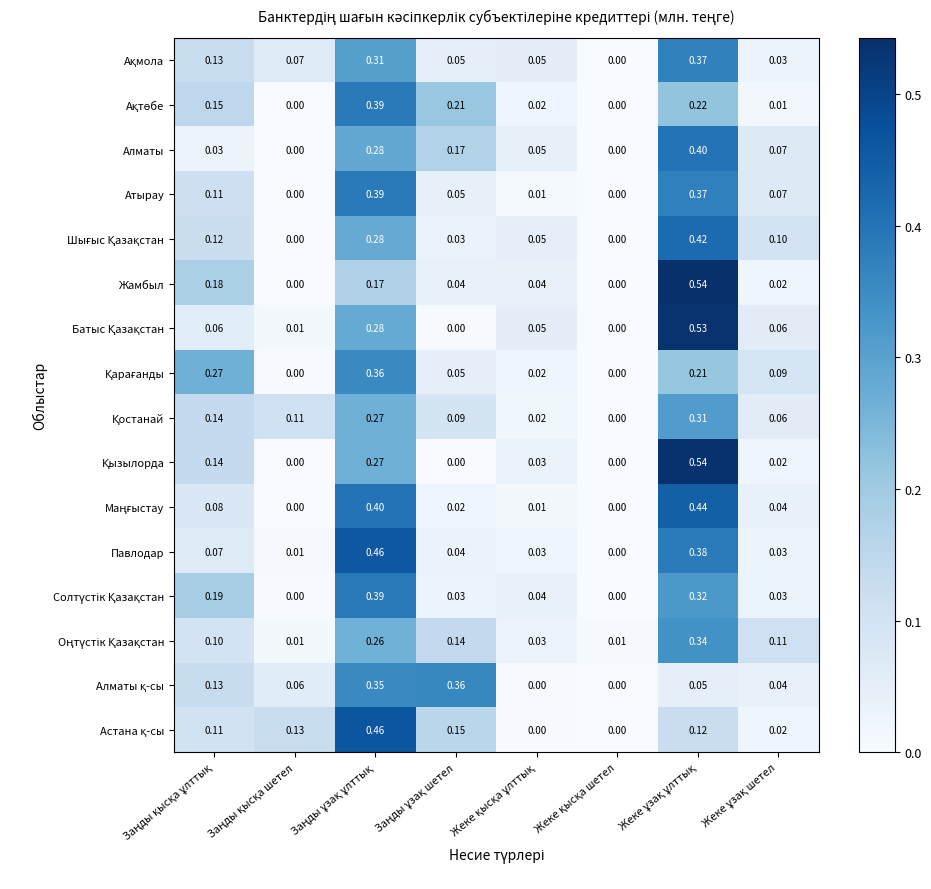

Which series has the largest total across all categories?

Павлодар